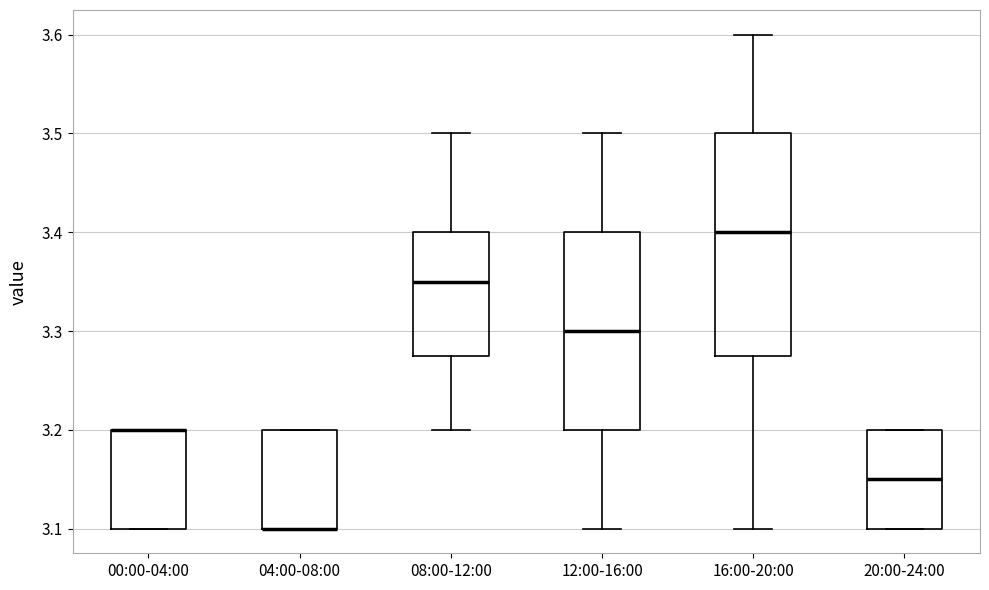

Reading left to right, transcribe this box plot: for each box, give where its median line is, the range the box spans, and where its two whiskers end, as read against the y-axis. The values are not printed on the chart, so give them approximately, as read against the axis.

00:00-04:00: median 3.20 (drawn on the box's upper edge), box 3.10 to 3.20, whiskers 3.10 to 3.20
04:00-08:00: median 3.10 (drawn on the box's lower edge), box 3.10 to 3.20, whiskers 3.10 to 3.20
08:00-12:00: median 3.35, box 3.28 to 3.40, whiskers 3.20 to 3.50
12:00-16:00: median 3.30, box 3.20 to 3.40, whiskers 3.10 to 3.50
16:00-20:00: median 3.40, box 3.28 to 3.50, whiskers 3.10 to 3.60
20:00-24:00: median 3.15, box 3.10 to 3.20, whiskers 3.10 to 3.20